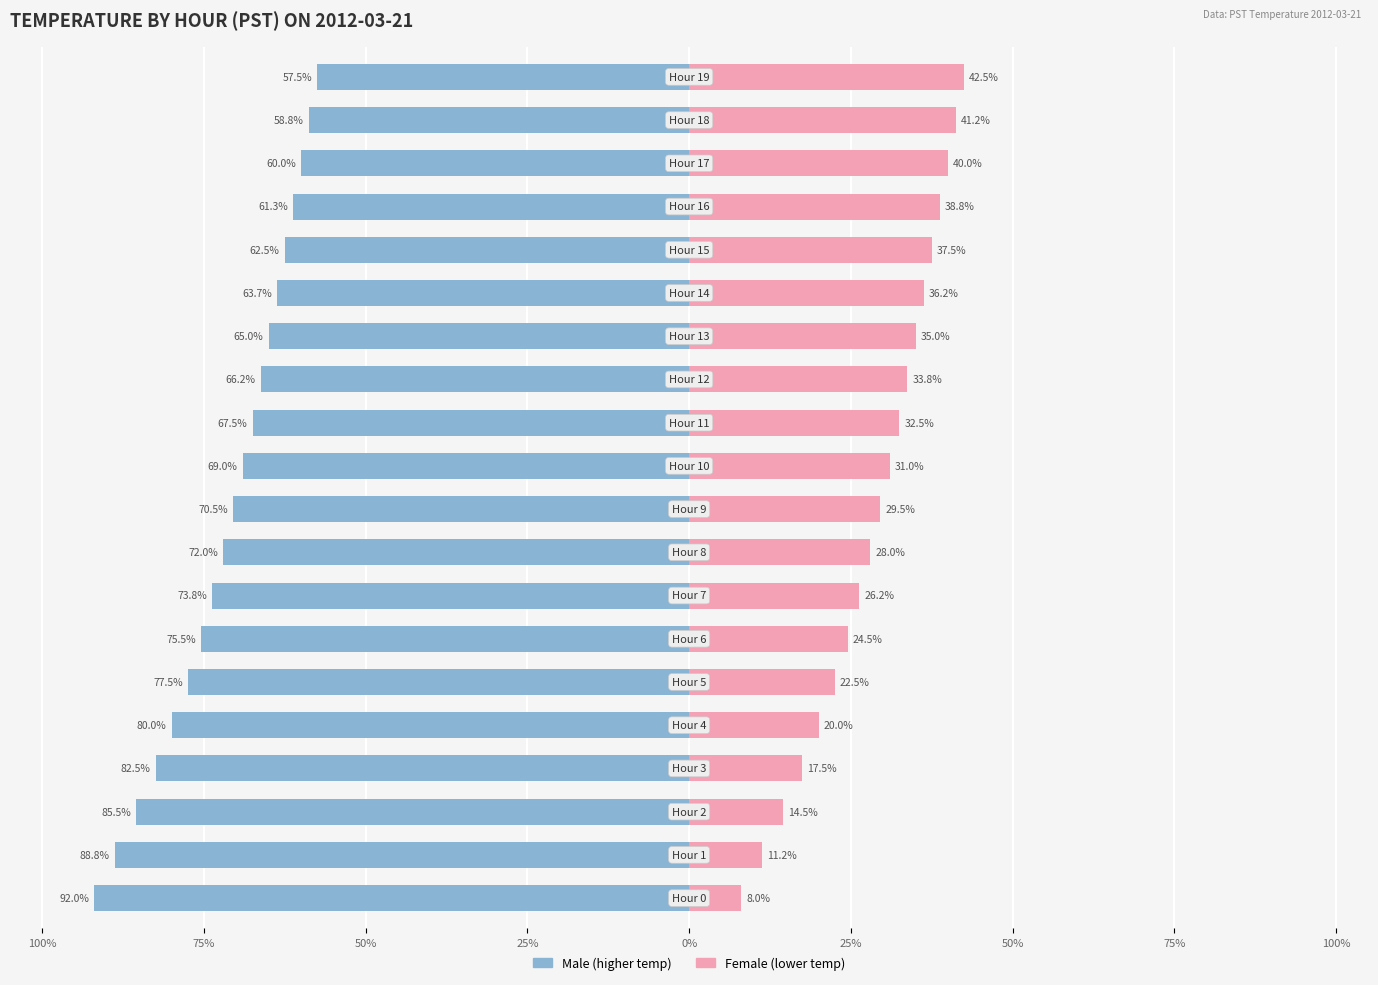

What is the total value across all series at 13?

-30.0